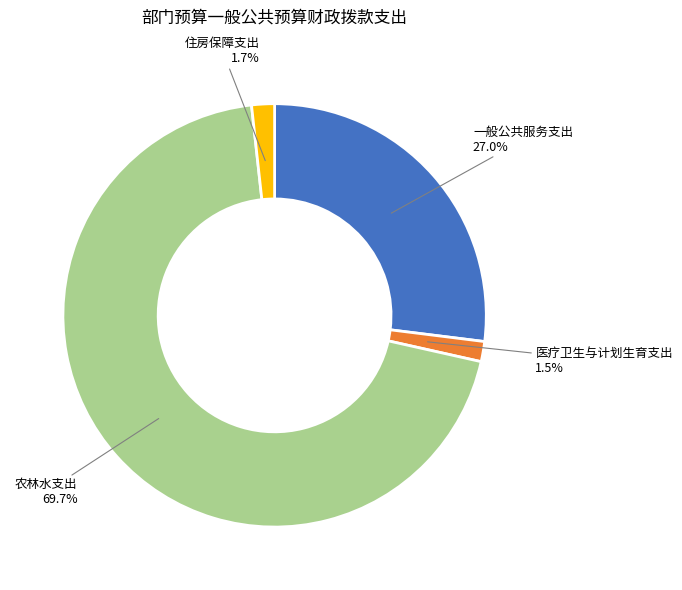

What is the ratio of the value at 医疗卫生与计划生育支出 to the value at 住房保障支出?

0.9